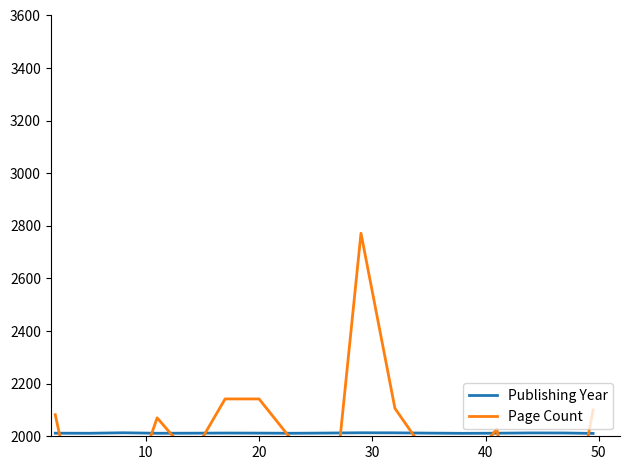

What is the value of the Page Count point at the 6th from the left?

2142.0